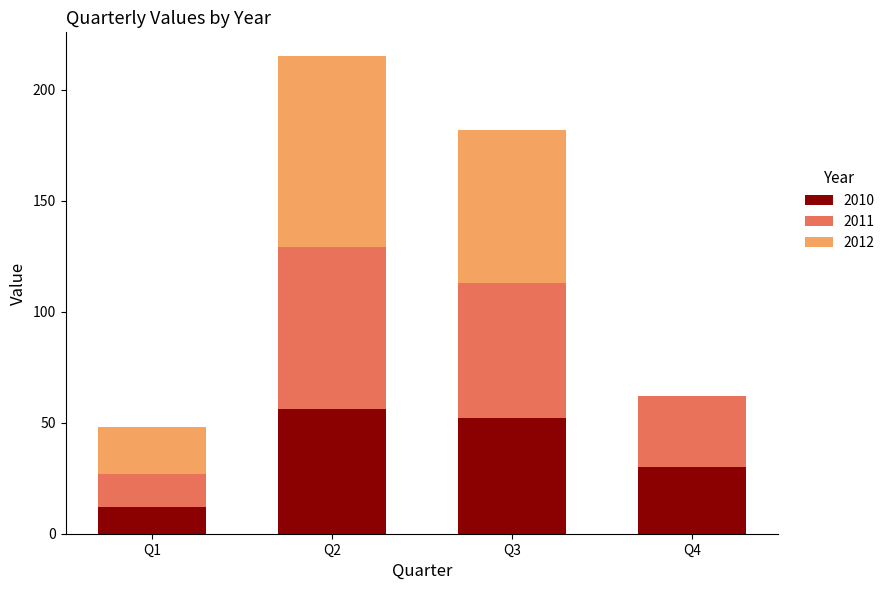

Count the number of data series in this chart.

3